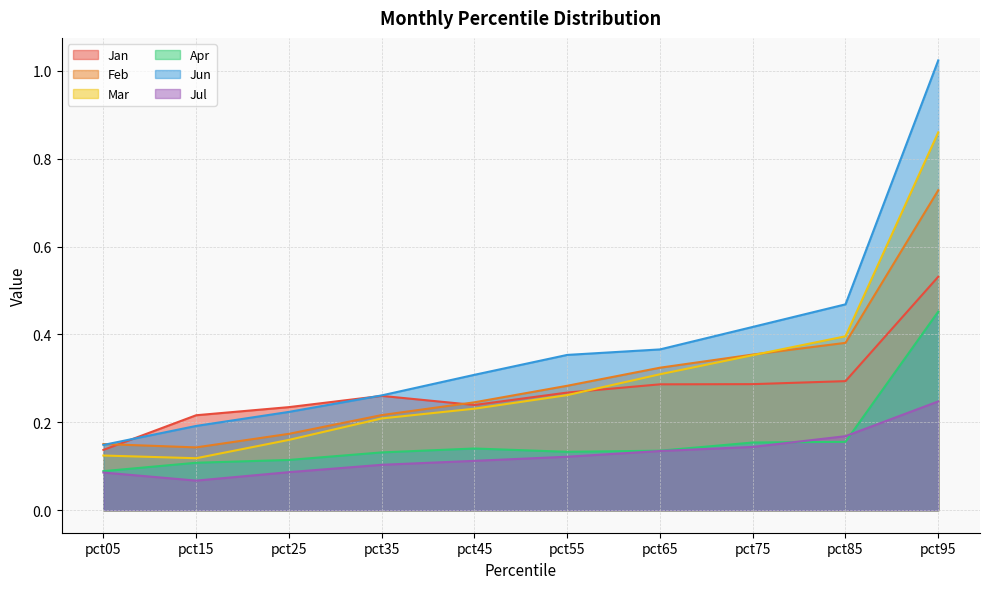

Where is the first local minimum for Feb?

pct15